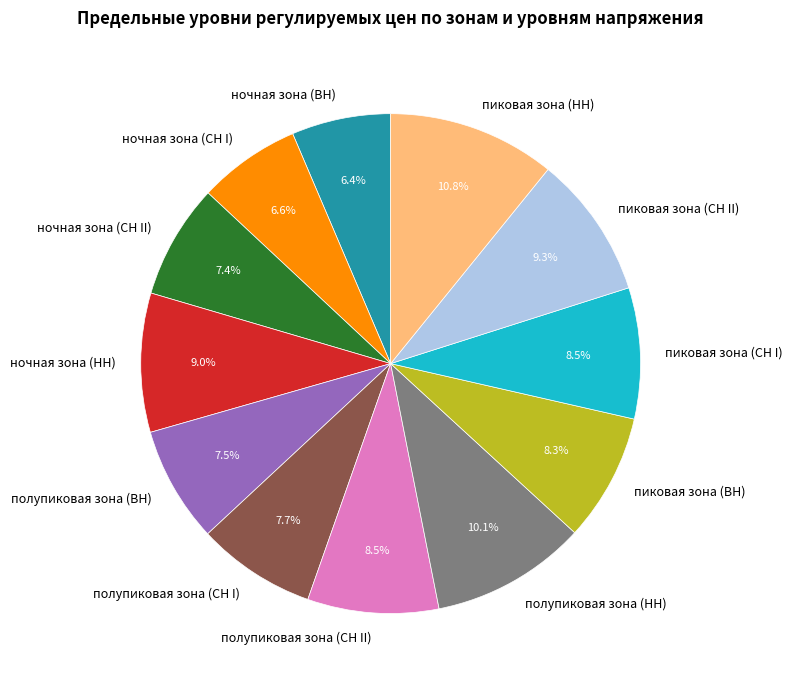

Does any single category account for the majority?

No